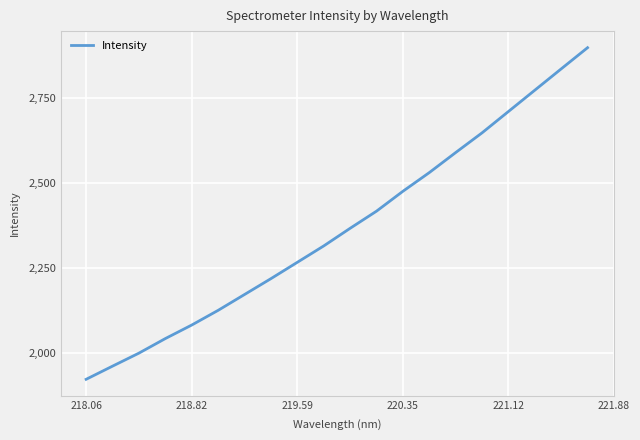

Reading left to right, extract all data points from this chart.

1921.1	1959.9	1998.3	2041.2	2081.1	2124.4	2171.1	2217.8	2266.0	2314.2	2366.2	2416.7	2475.3	2530.4	2589.4	2647.5	2710.4	2773.2	2836.0	2898.4